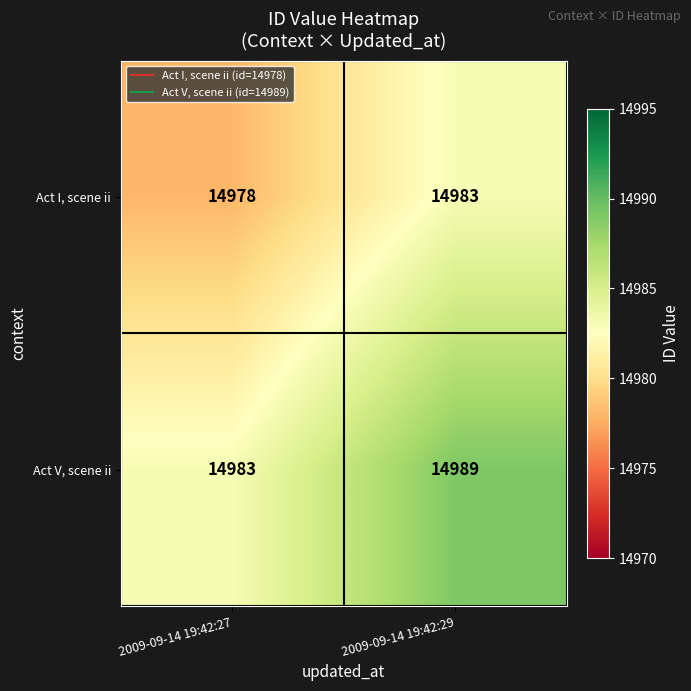

List the series in order of their overall mean, highest first.

Act V, scene ii, Act I, scene ii